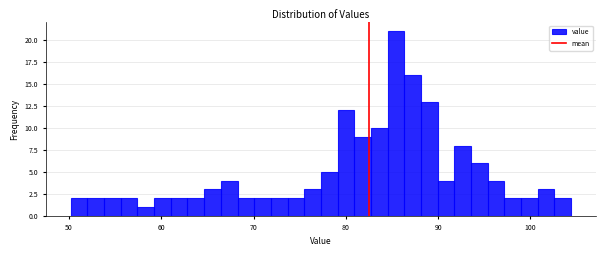

Around what value on the x-axis is the tallest bar? Give the approximate position of its centre, as read against the axis.

85